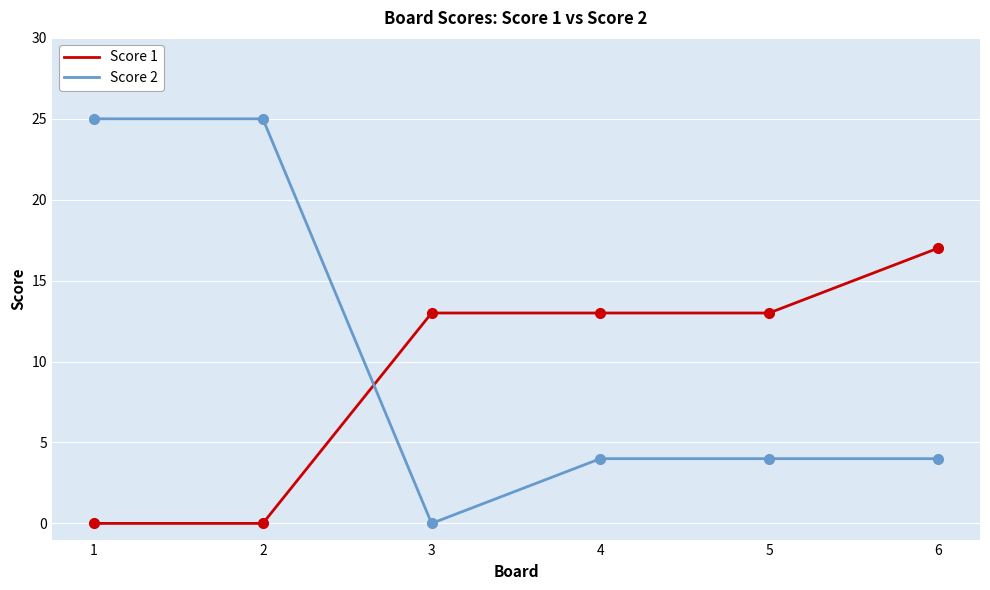

After their last crossing, which series has the higher values: Score 1 or Score 2?

Score 1